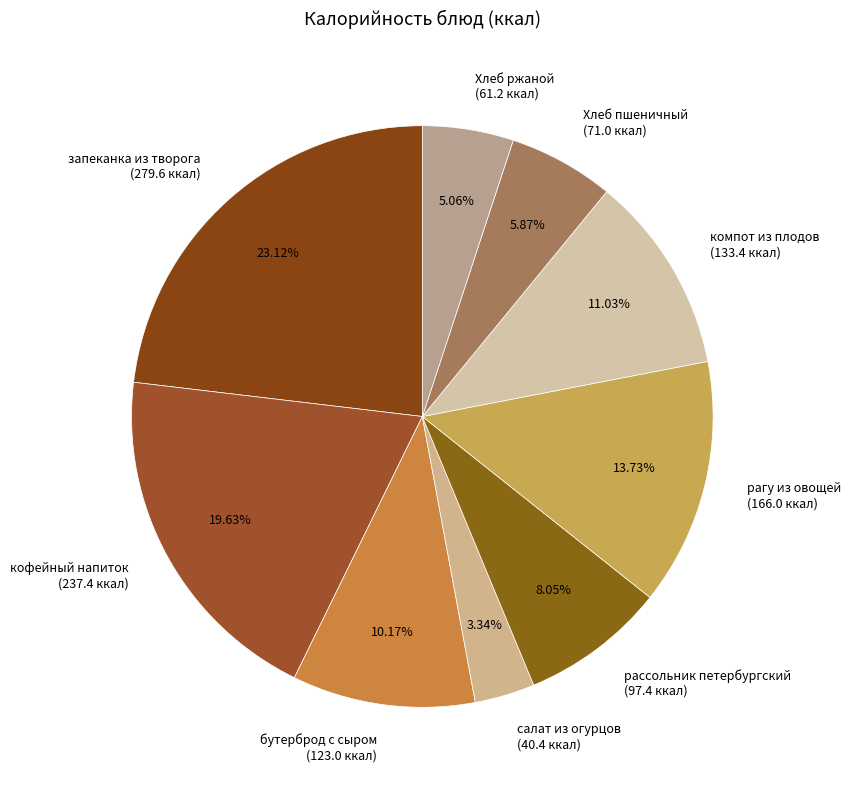

To the nearest percent, what is the difference between the запеканка из творога and салат из огурцов slice percentages?

20%